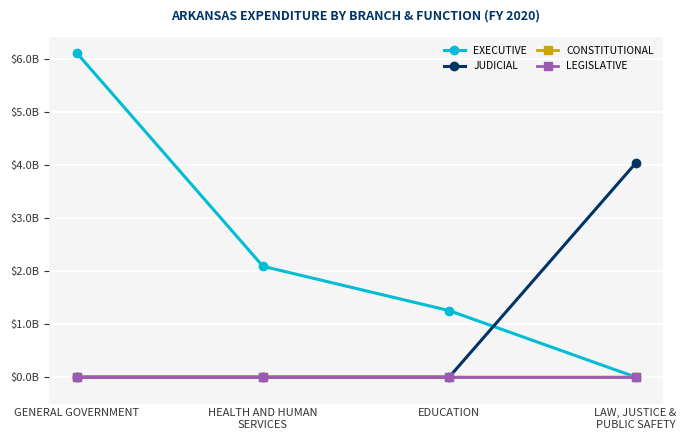

Reading left to right, extract all data points from this chart.

EXECUTIVE: 6119985706.7	2090420165.0	1253235532.9	0.0
JUDICIAL: 0.0	0.0	0.0	4033864042.2
CONSTITUTIONAL: -174665.8	0.0	0.0	0.0
LEGISLATIVE: 0.0	0.0	0.0	0.0